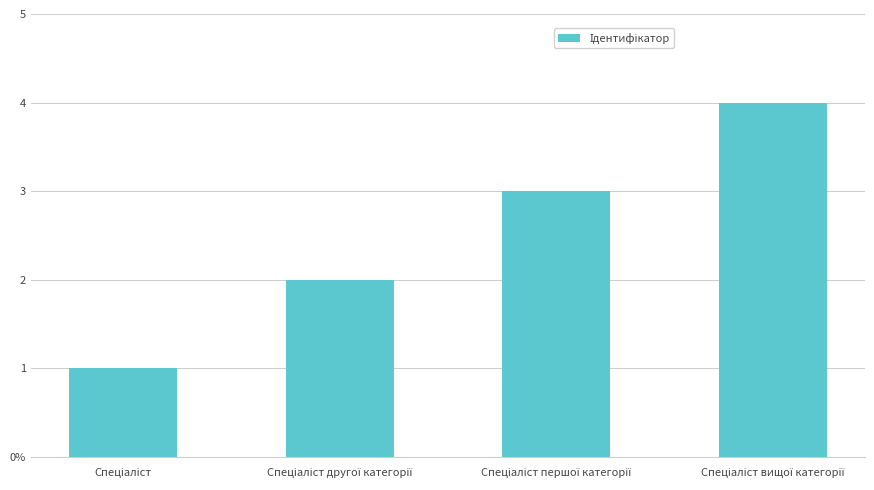

Where does the data first go above 3?

Спеціаліст вищої категорії